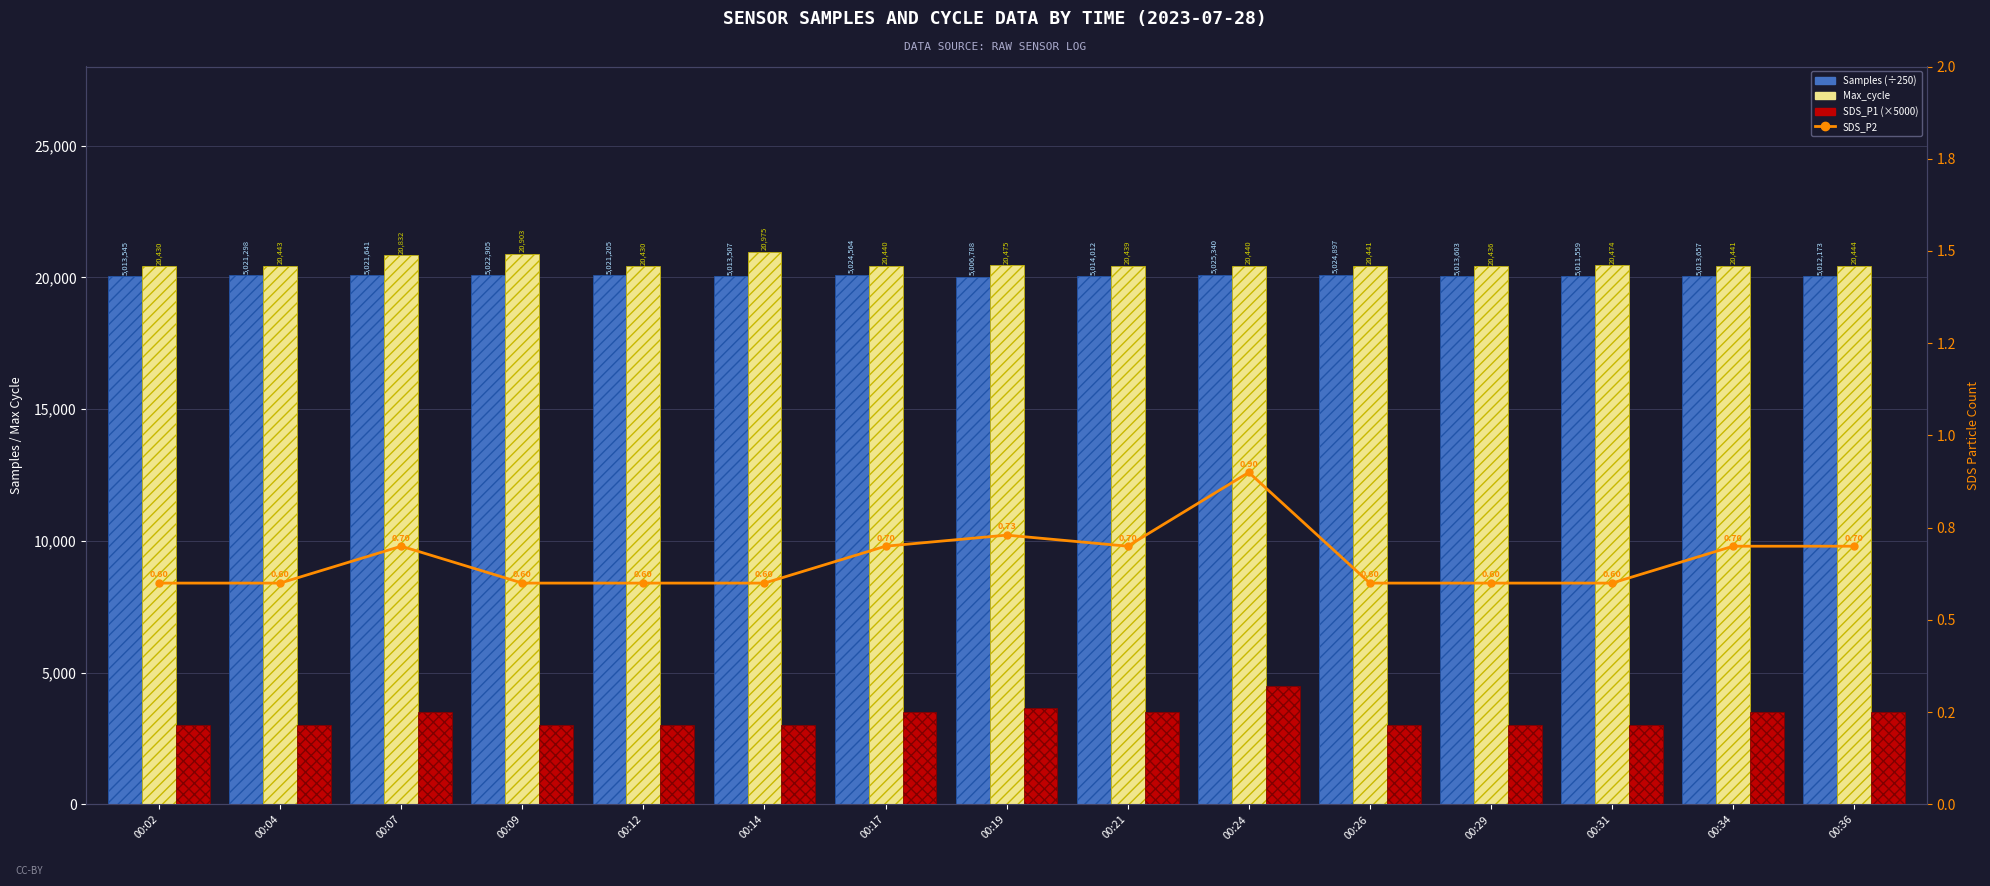

What is the average value of the SDS_P2 series?

0.7